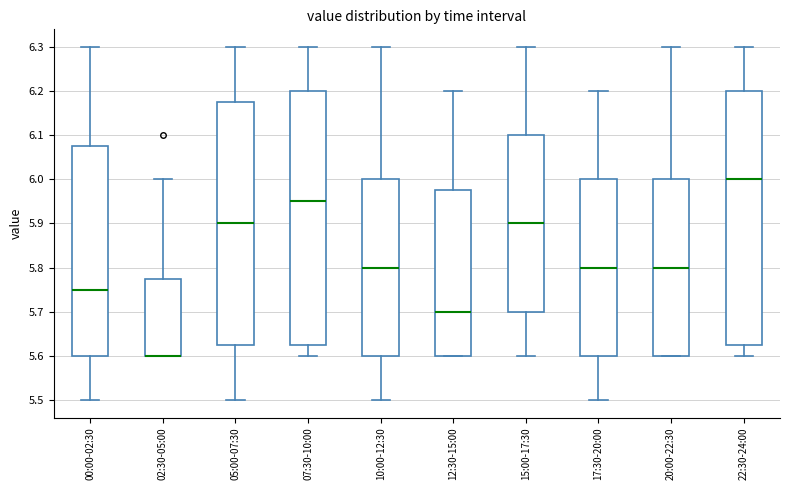

Reading left to right, transcribe this box plot: for each box, give where its median line is, the range the box spans, and where its two whiskers end, as read against the y-axis. The values are not printed on the chart, so give them approximately, as read against the axis.

00:00-02:30: median 5.75, box 5.60 to 6.08, whiskers 5.50 to 6.30
02:30-05:00: median 5.60 (drawn on the box's lower edge), box 5.60 to 5.78, whiskers 5.60 to 6.00
05:00-07:30: median 5.90, box 5.63 to 6.18, whiskers 5.50 to 6.30
07:30-10:00: median 5.95, box 5.63 to 6.20, whiskers 5.60 to 6.30
10:00-12:30: median 5.80, box 5.60 to 6.00, whiskers 5.50 to 6.30
12:30-15:00: median 5.70, box 5.60 to 5.98, whiskers 5.60 to 6.20
15:00-17:30: median 5.90, box 5.70 to 6.10, whiskers 5.60 to 6.30
17:30-20:00: median 5.80, box 5.60 to 6.00, whiskers 5.50 to 6.20
20:00-22:30: median 5.80, box 5.60 to 6.00, whiskers 5.60 to 6.30
22:30-24:00: median 6.00, box 5.63 to 6.20, whiskers 5.60 to 6.30